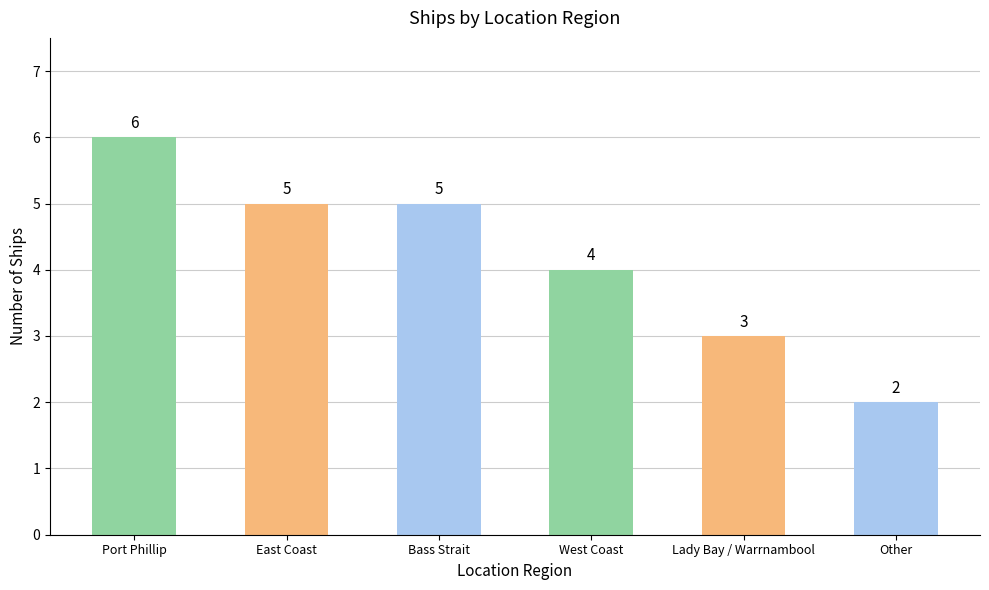

Count the number of data series in this chart.

1